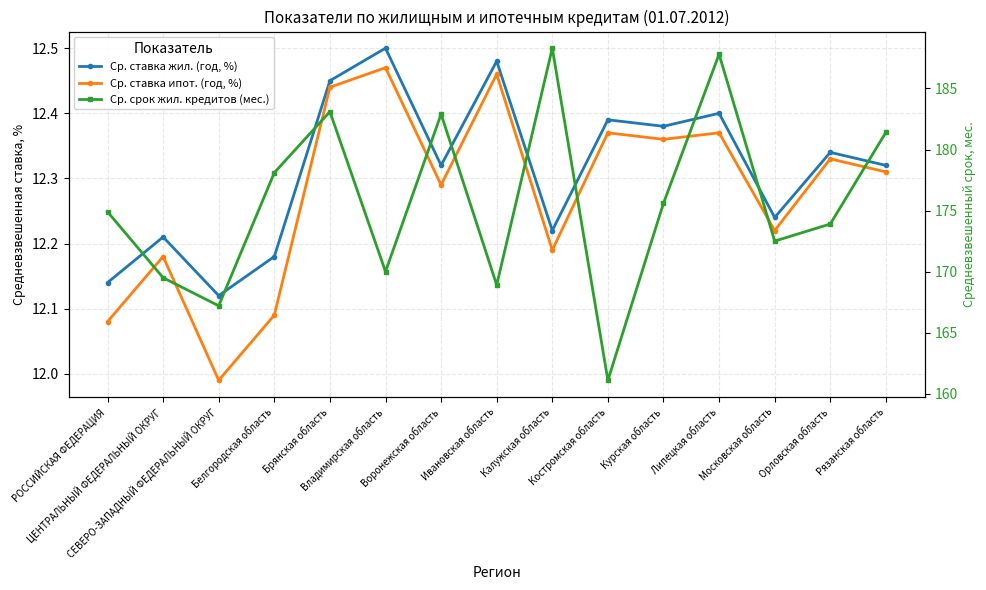

Reading left to right, list all the values displayed in this chart.

Ср. ставка жил. (год, %): 12.1	12.2	12.1	12.2	12.4	12.5	12.3	12.5	12.2	12.4	12.4	12.4	12.2	12.3	12.3
Ср. ставка ипот. (год, %): 12.1	12.2	12.0	12.1	12.4	12.5	12.3	12.5	12.2	12.4	12.4	12.4	12.2	12.3	12.3
Ср. срок жил. кредитов (мес.): 174.9	169.5	167.2	178.1	183.1	170.0	182.9	168.9	188.3	161.1	175.6	187.8	172.5	173.9	181.4